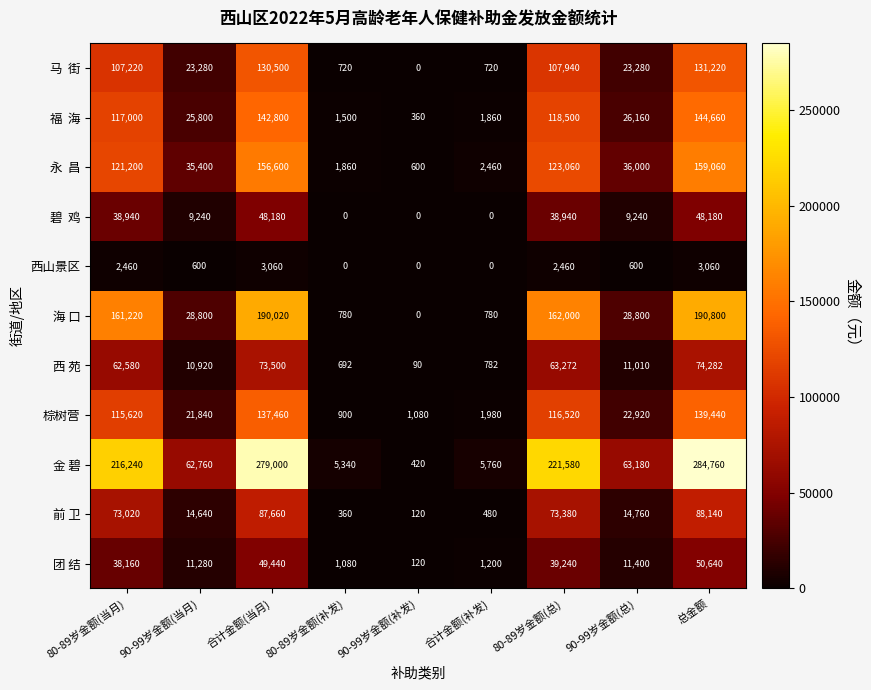

Is it true that 团 结 equals 2039 at 合计金额(补发)?

False